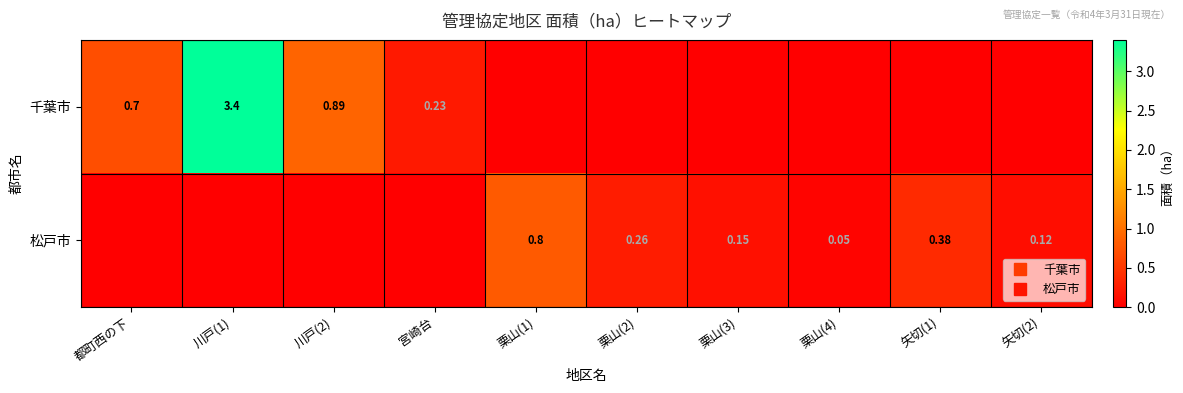

Is the value of 松戸市 at 川戸(2) greater than the value of 千葉市 at 栗山(3)?

No